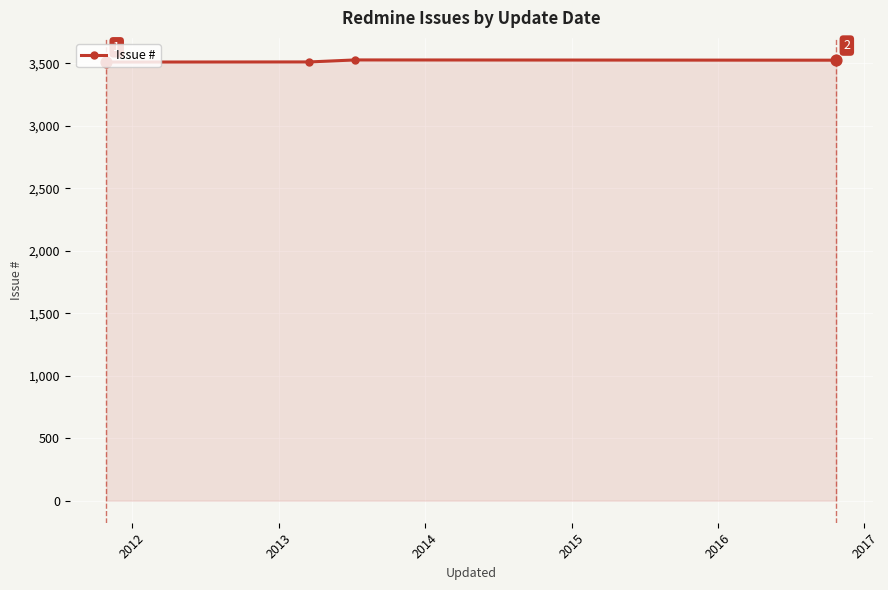

In Issue #, how many points are higher than both neighbors (excluding endpoints)?

1